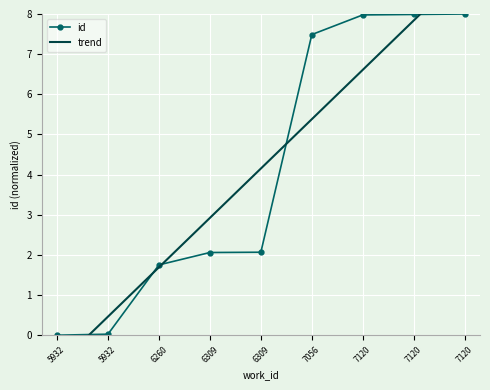

Where is the data nearest to the value 4?

6309